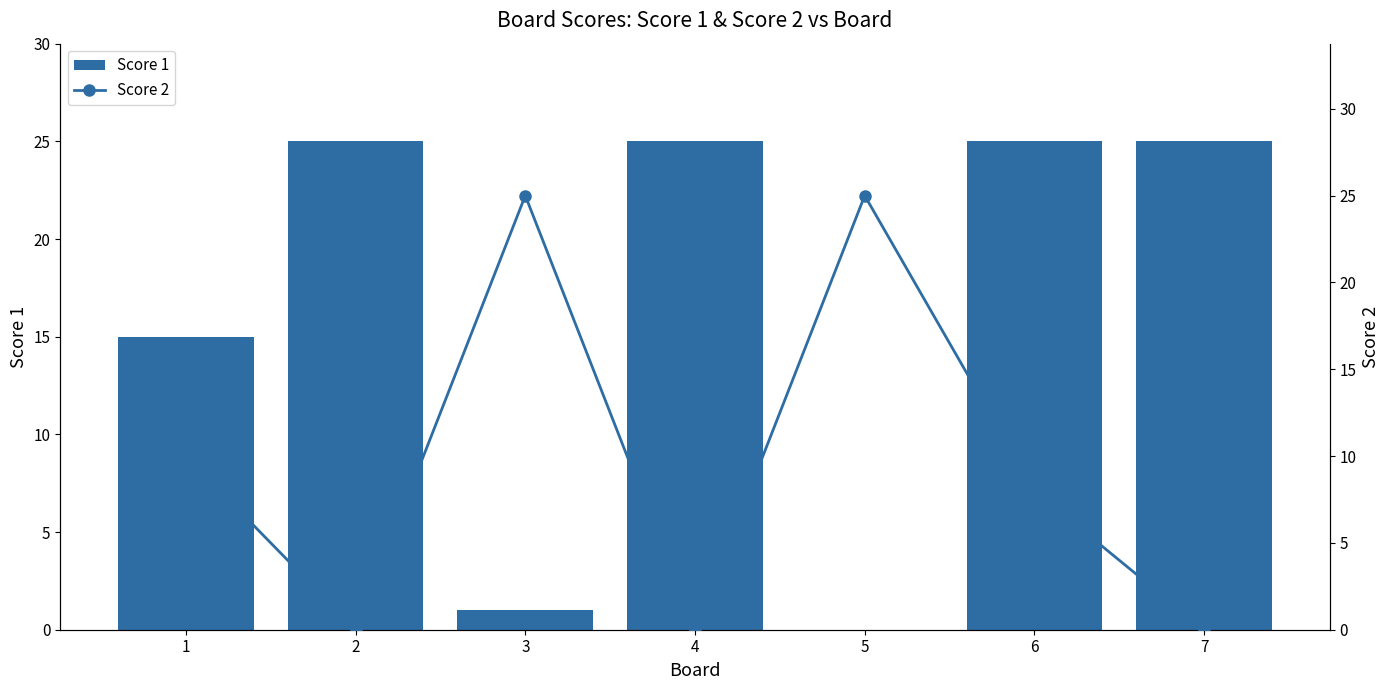

Which series has the largest range (max minus min)?

Score 1